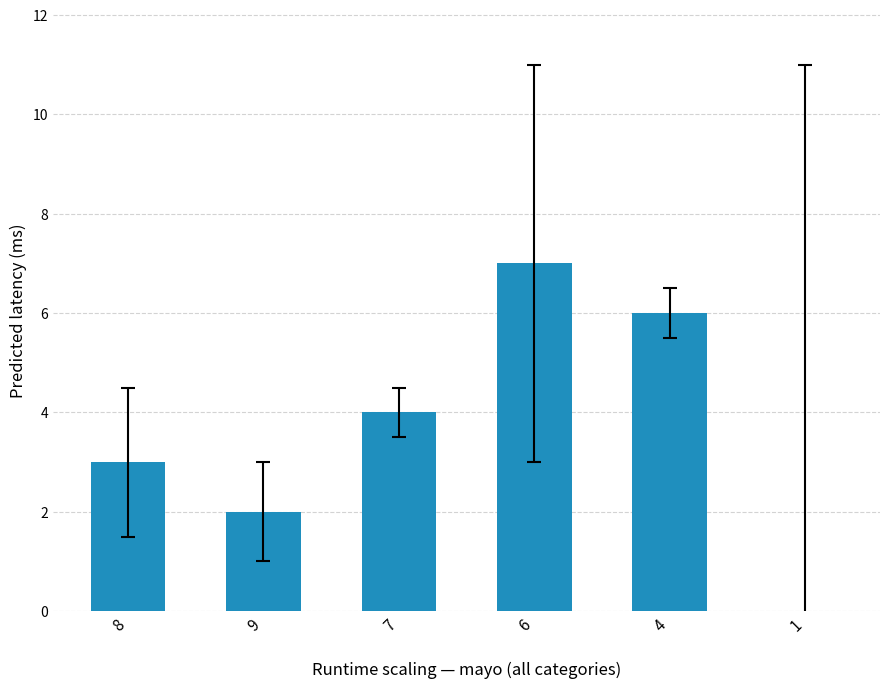

What is the greatest value displayed?

7